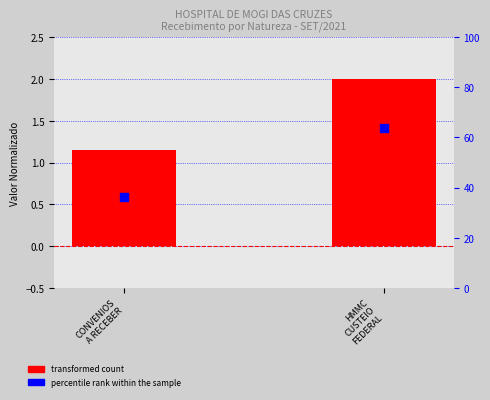

Which series contains the highest Y value?

percentile rank within the sample